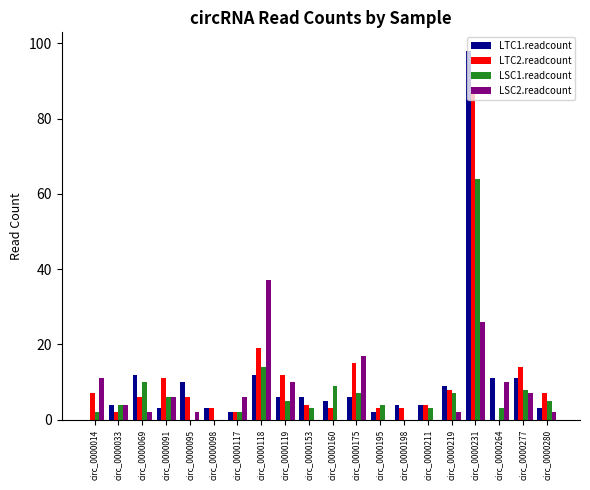

At which category is the sum across all series the highest?

circ_0000231